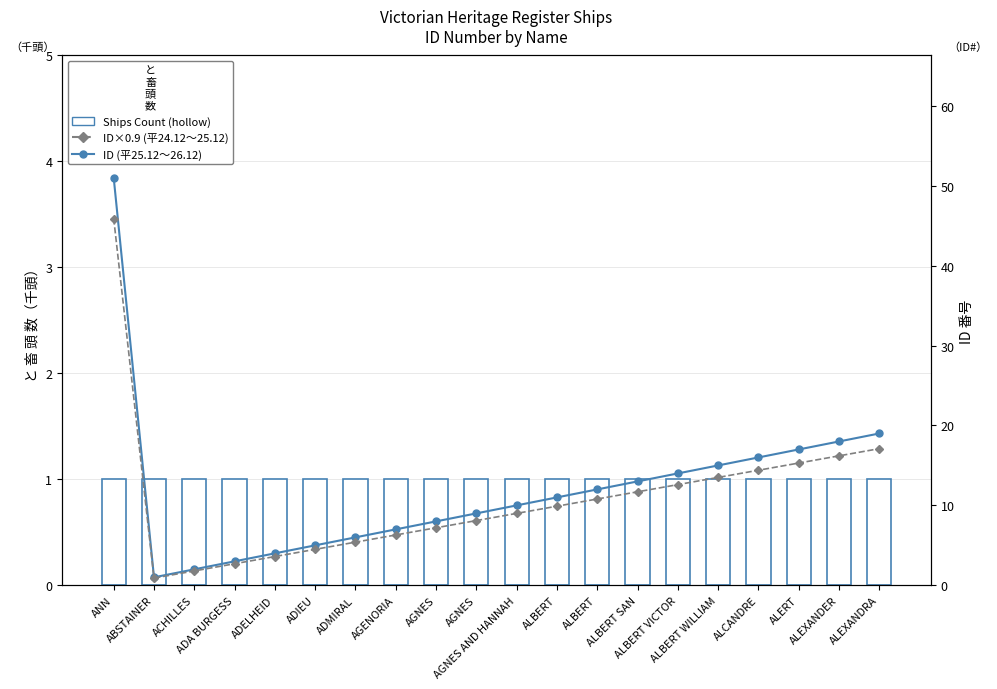

How many groups of bars are there?

20